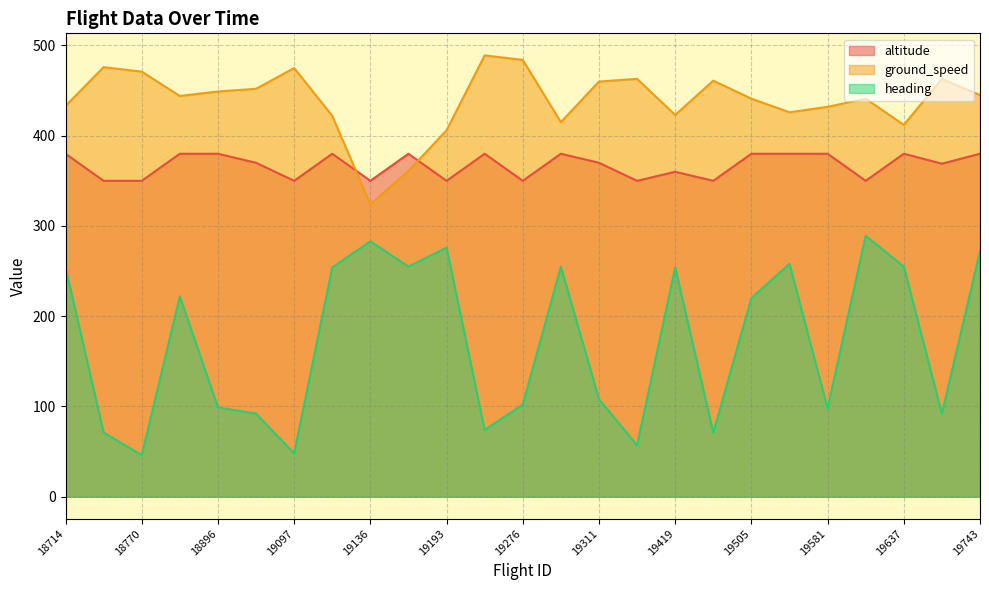

Read the heading value at 19430.

71